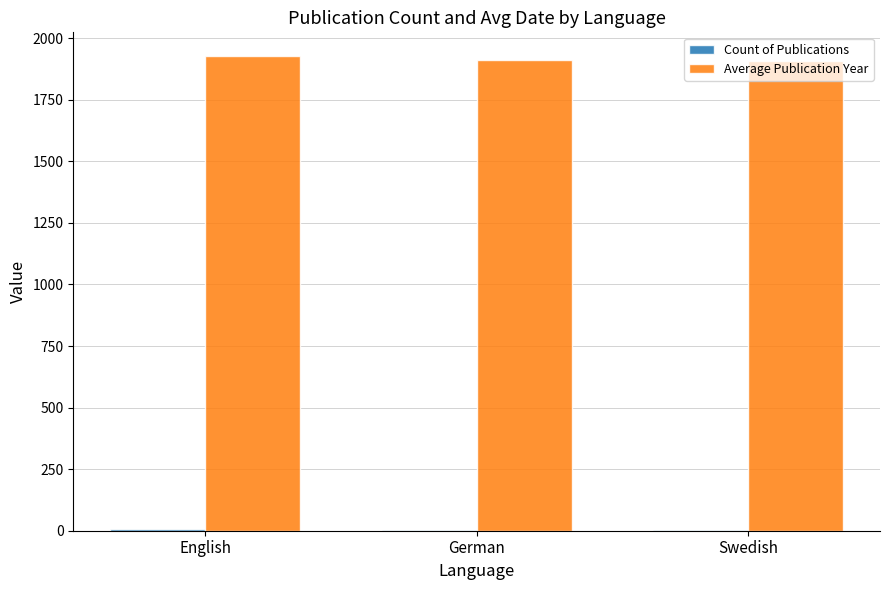

Which series has the largest total across all categories?

Average Publication Year